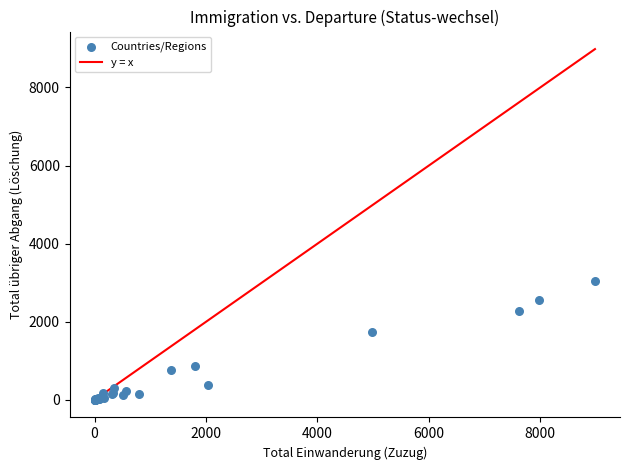

What Y value in the scatter plot is closest to 1517?

1735